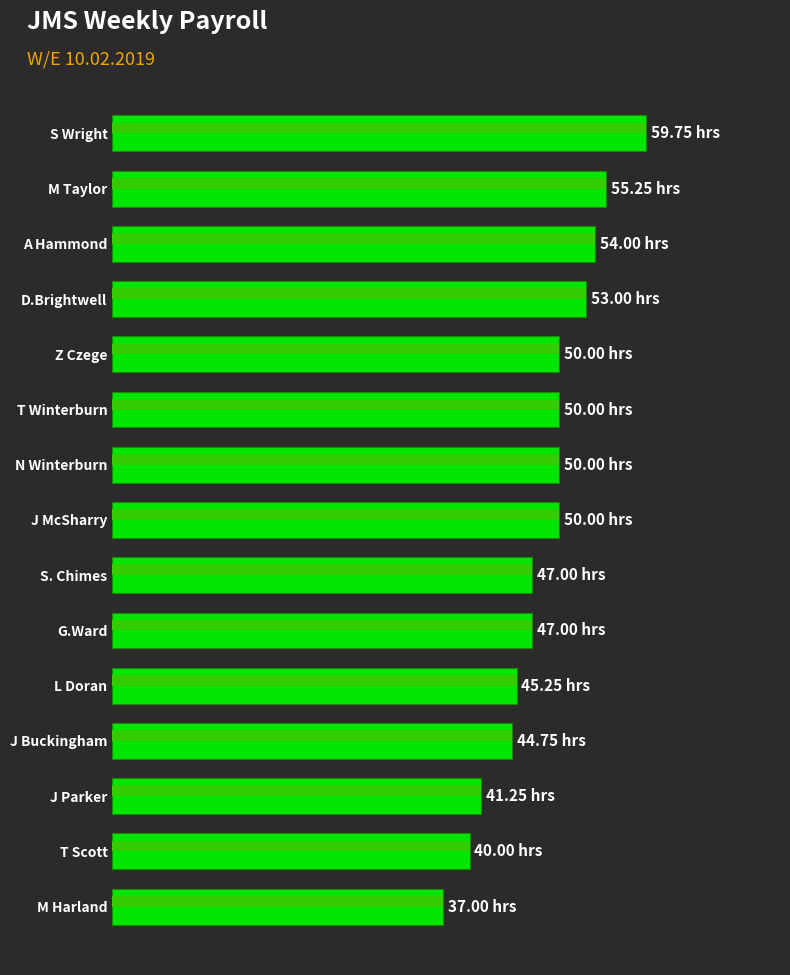

How many categories are shown in the chart?

15